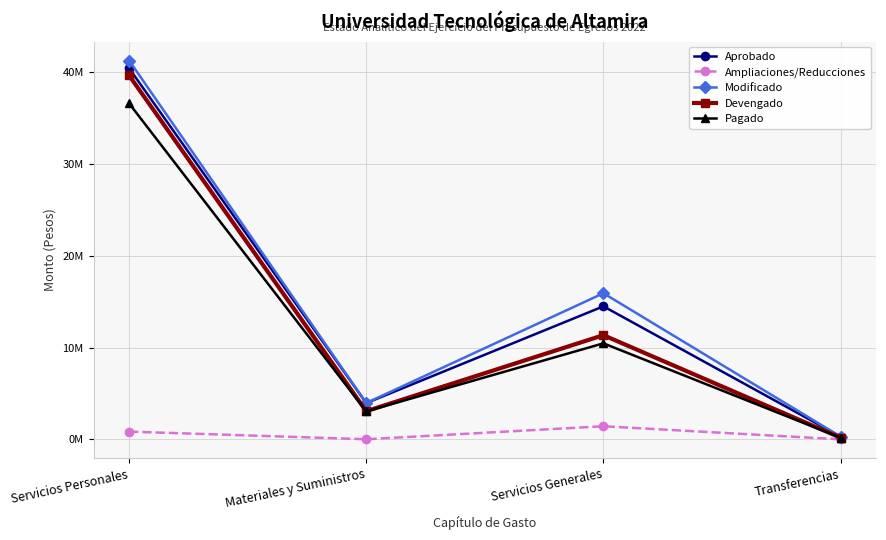

What is the label of the 4th point from the right?

Servicios Personales